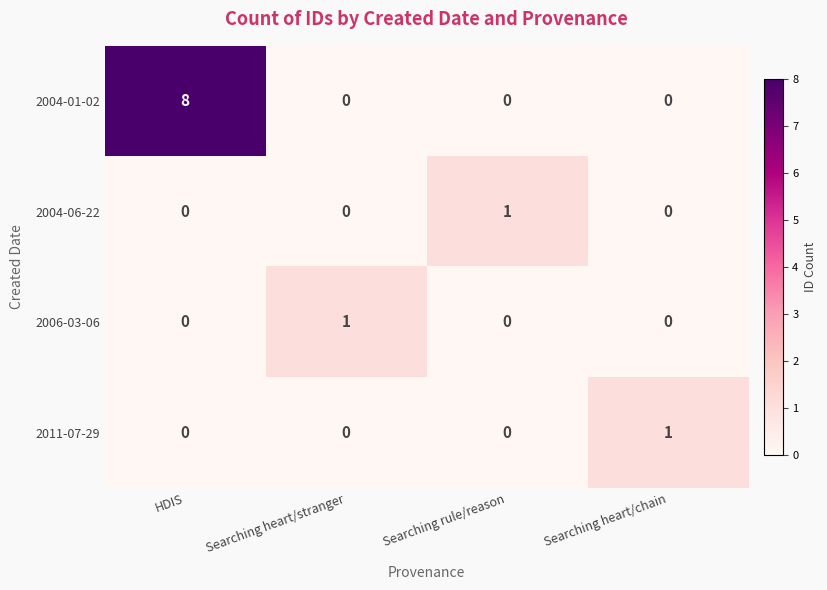

Count the number of data series in this chart.

4